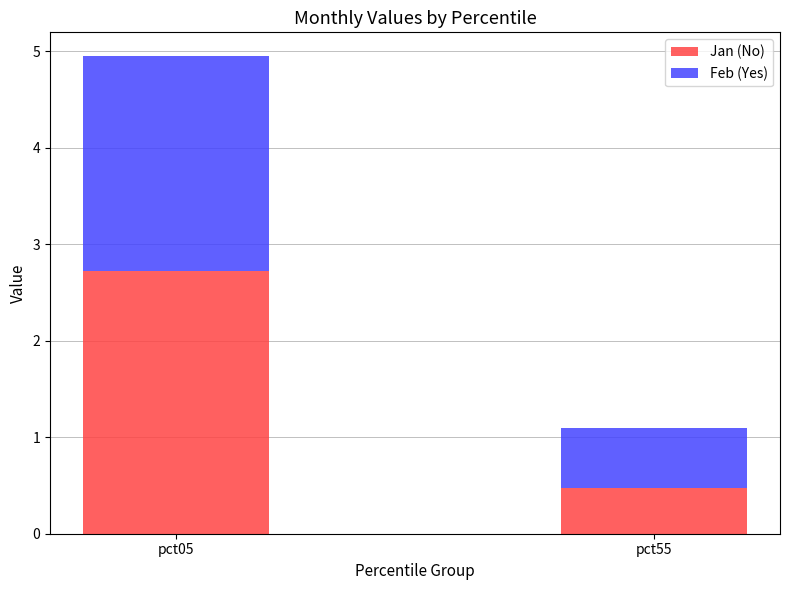

Count the number of data series in this chart.

2